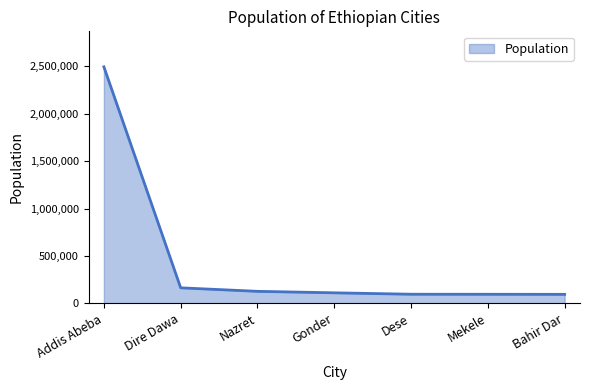

What is the smallest value displayed?

96140